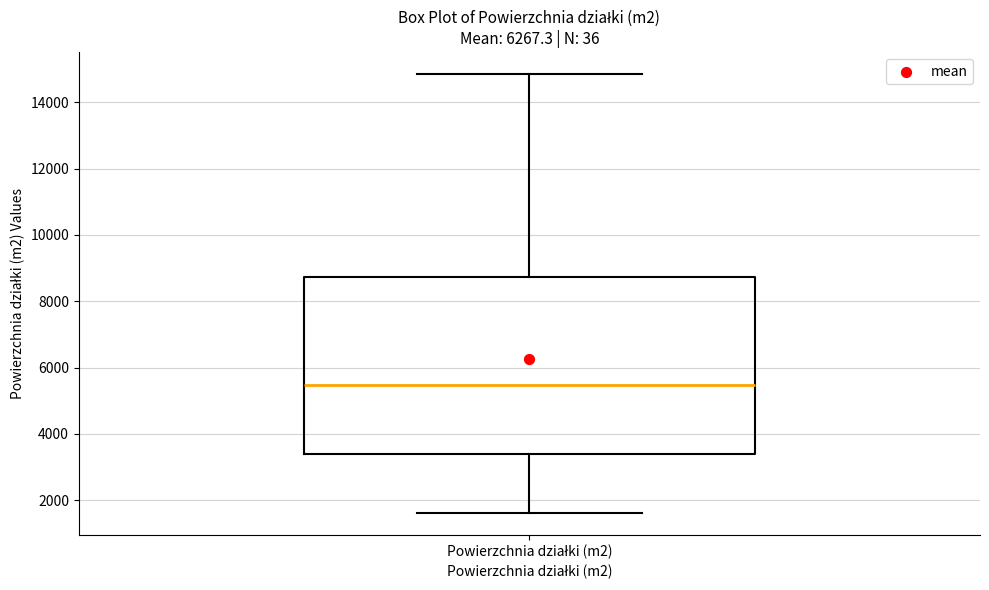

Read this box plot against the y-axis: the position of the median line, the range covered by the box, and the ends of both whiskers. The values are not printed on the chart, so give them approximately, as read against the axis.

median 5400, box 3400 to 8800, whiskers 1600 to 14800